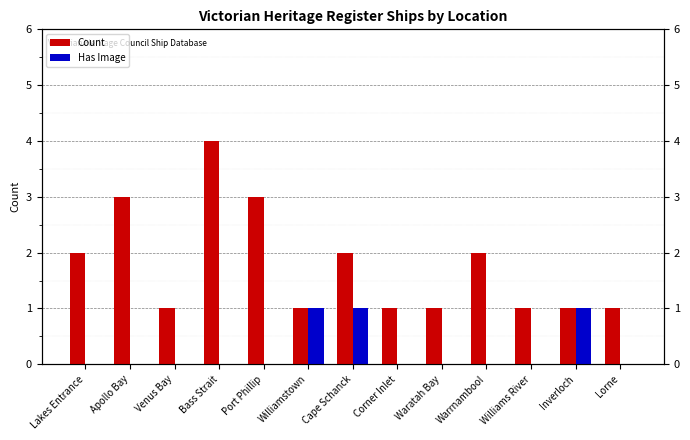

Does the chart contain stacked bars?

No